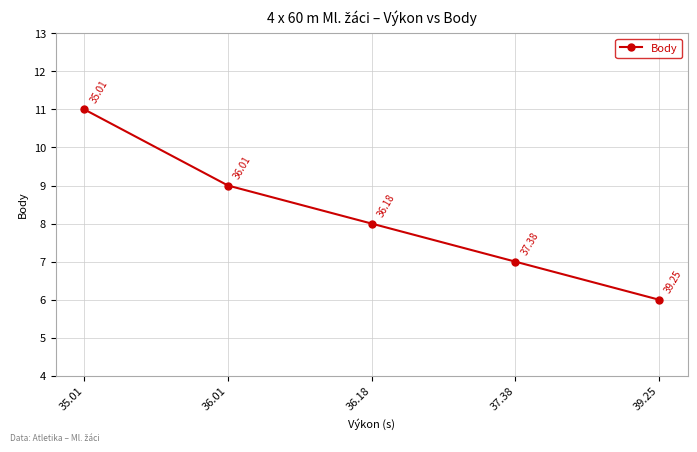

How many categories are shown in the chart?

5